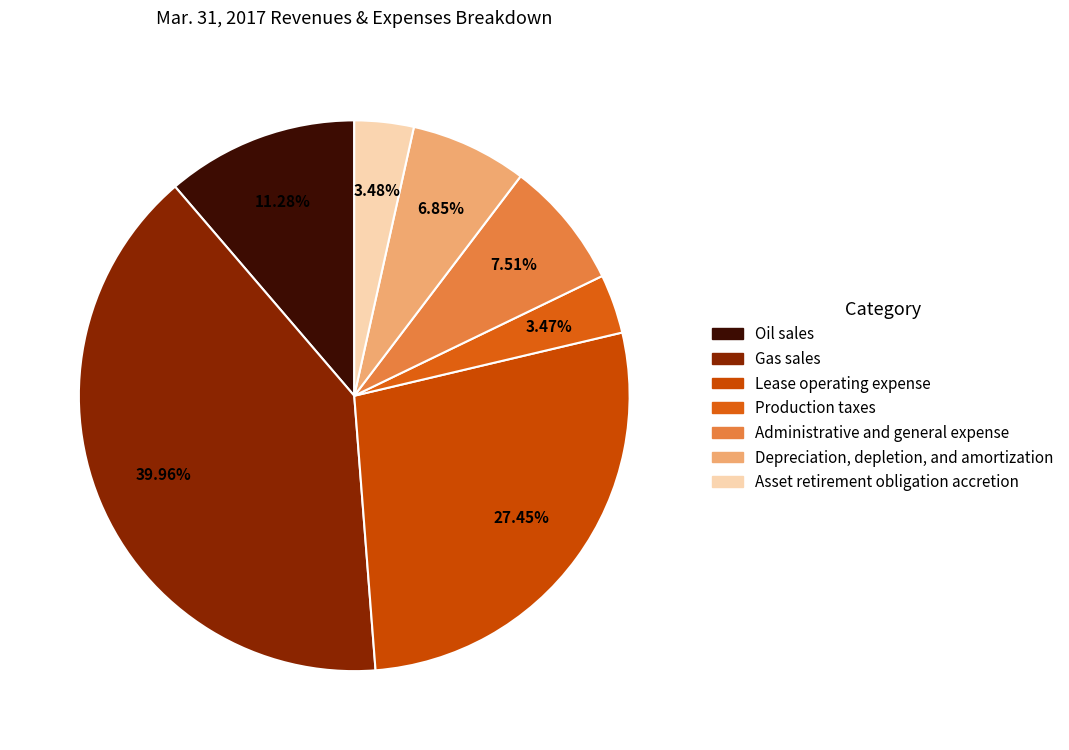

Which category has the biggest portion of the pie?

Gas sales